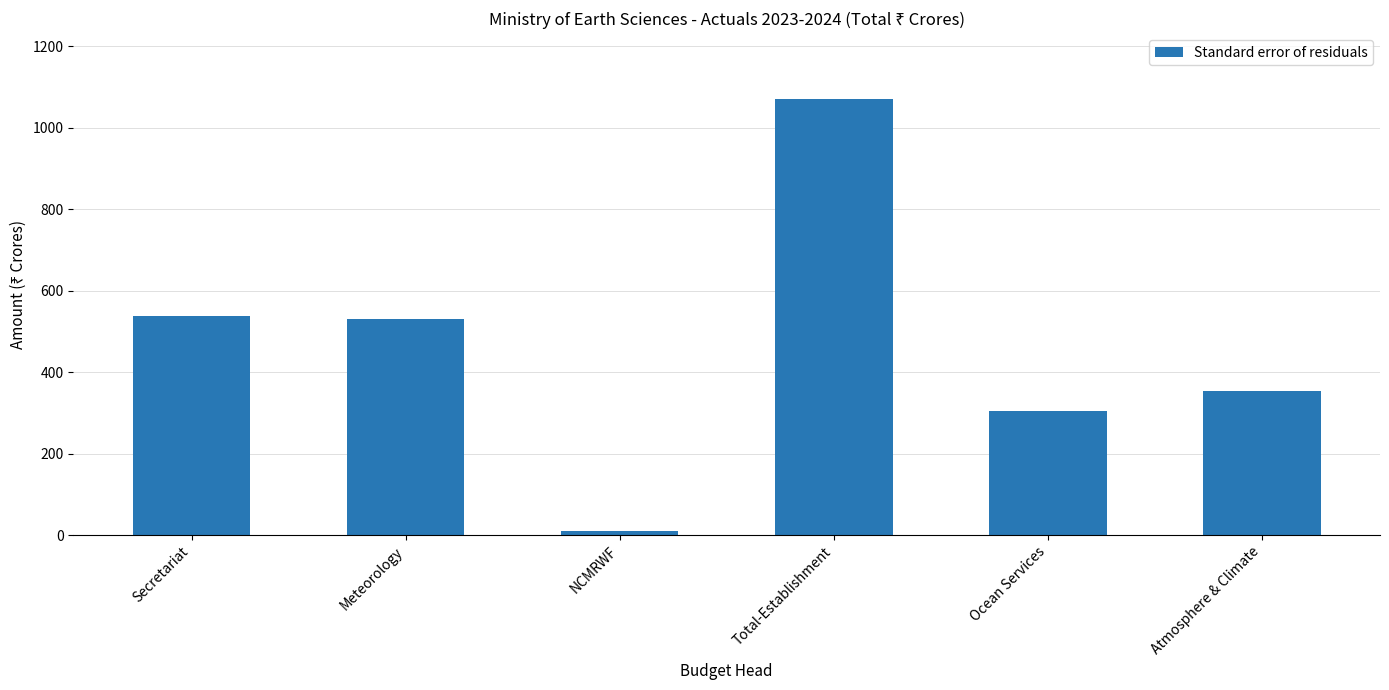

What position from the left is NCMRWF?

3